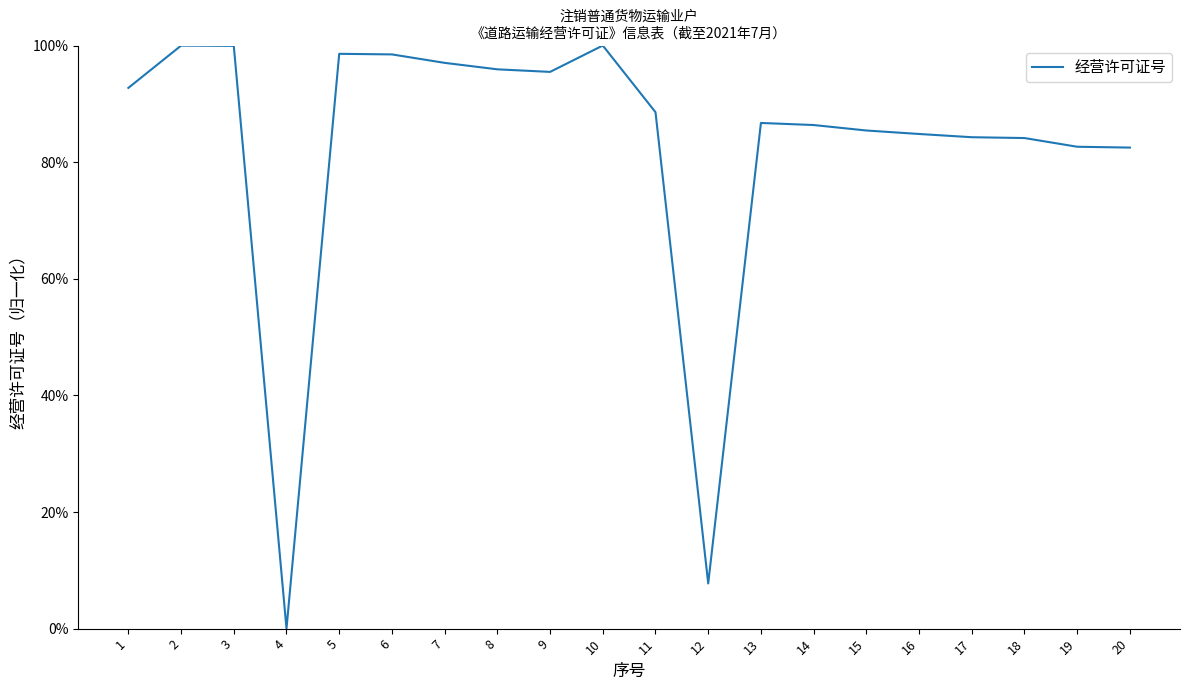

What is the change in value from 7 to 17?

-12.8